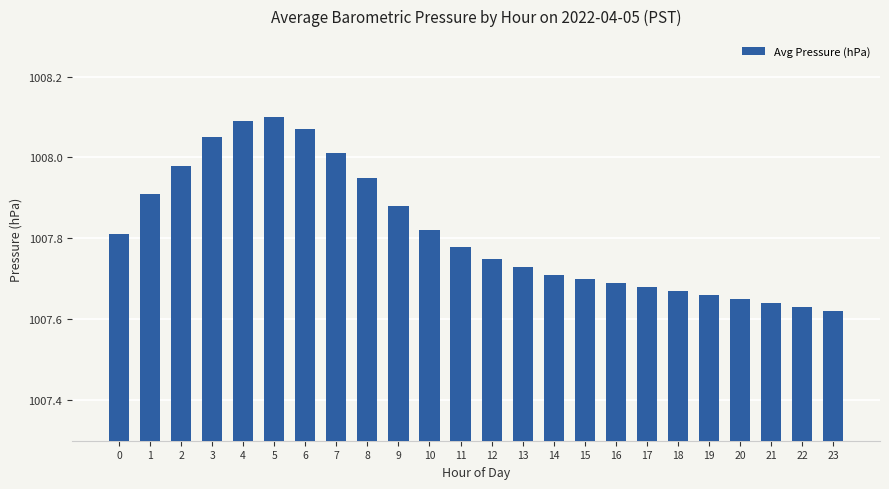

What is the ratio of the value at 4 to the value at 12?

1.0